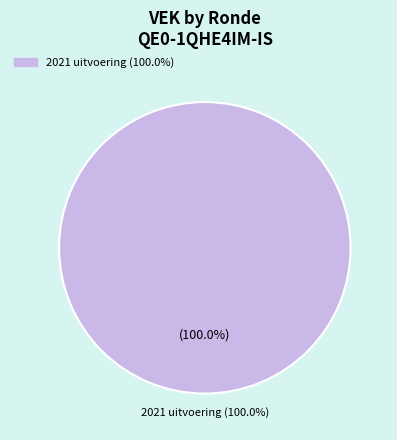

Does 2021 uitvoering (VEK=193) account for over 50% of the chart?

Yes